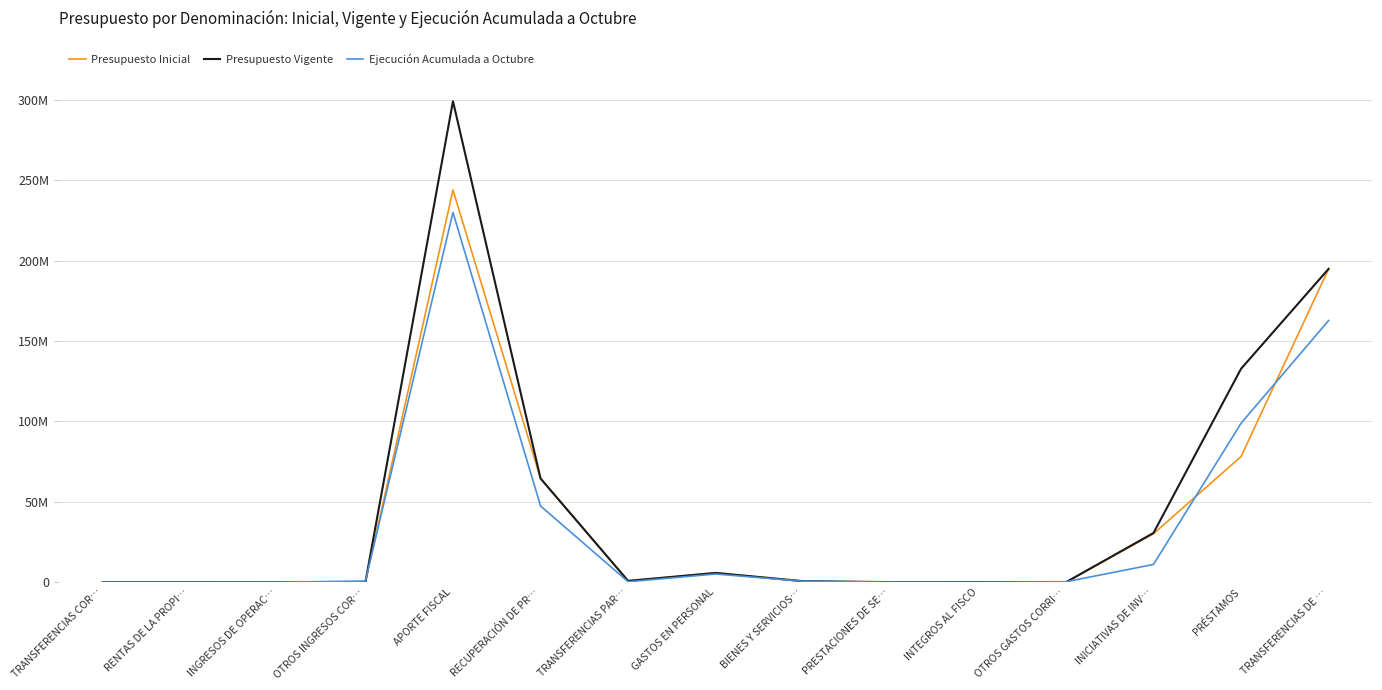

What are all the series names shown in the legend?

Presupuesto Inicial, Presupuesto Vigente, Ejecución Acumulada a Octubre